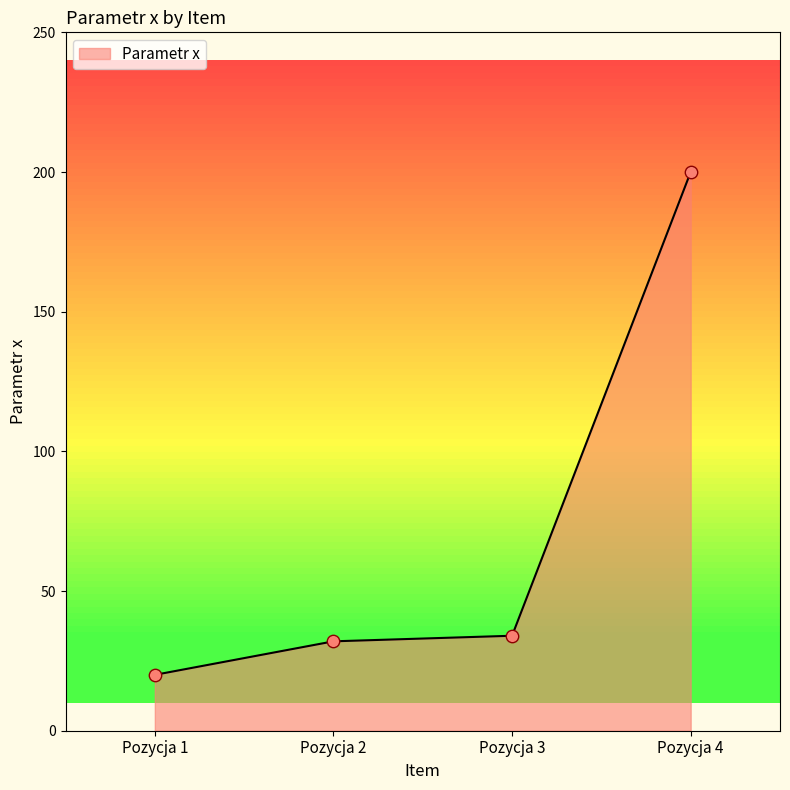

Which has a higher value, Pozycja 2 or Pozycja 4?

Pozycja 4